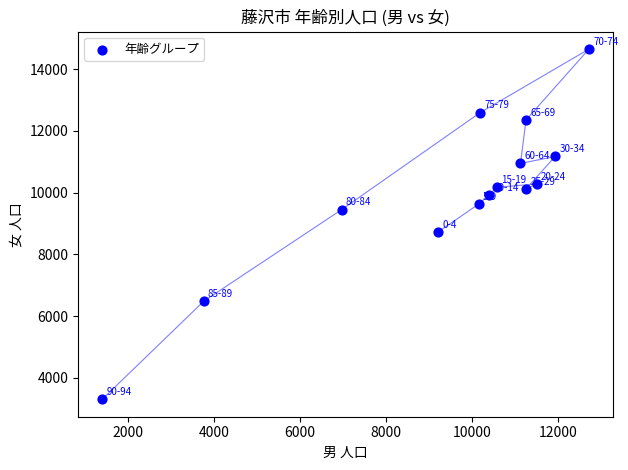

What Y value in the scatter plot is closest to 8975?

8732